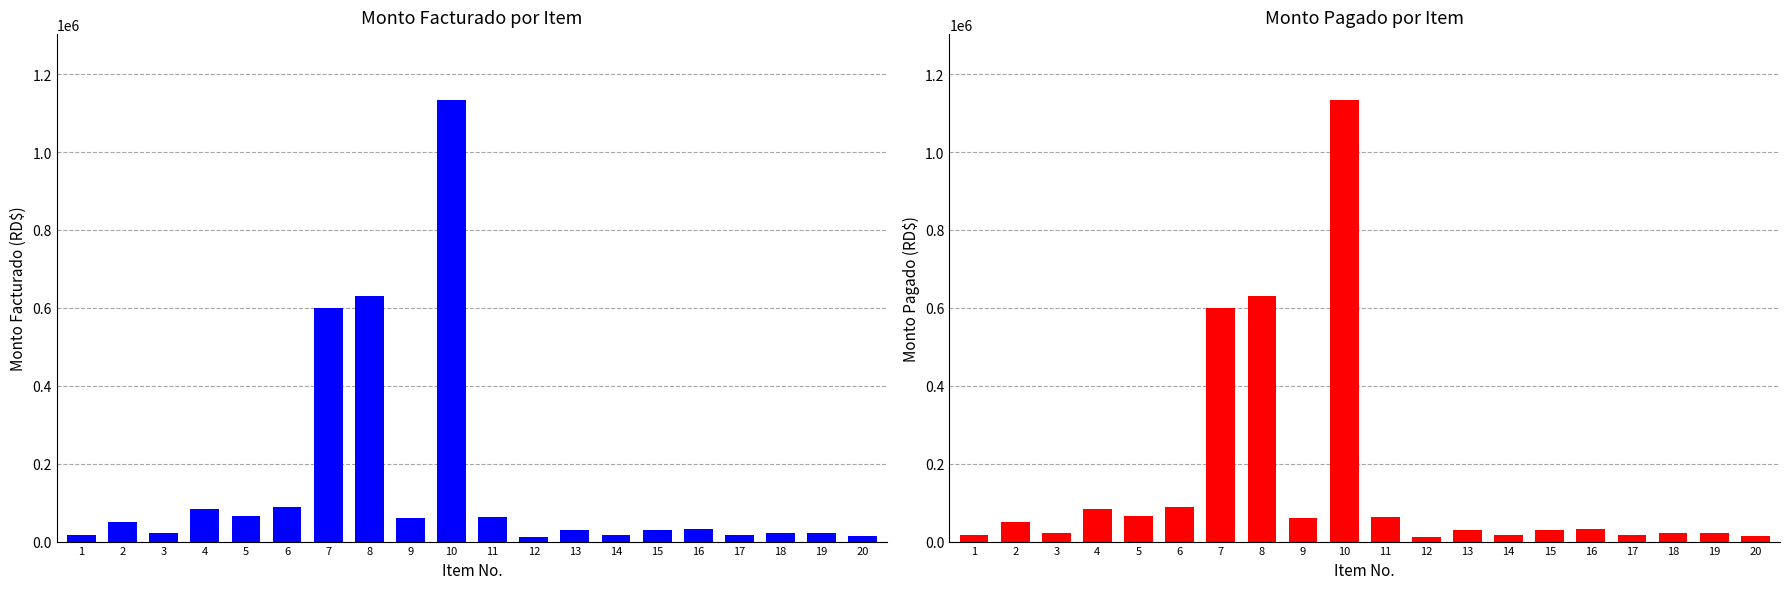

At how many categories does at least one series exceed 132444?

3